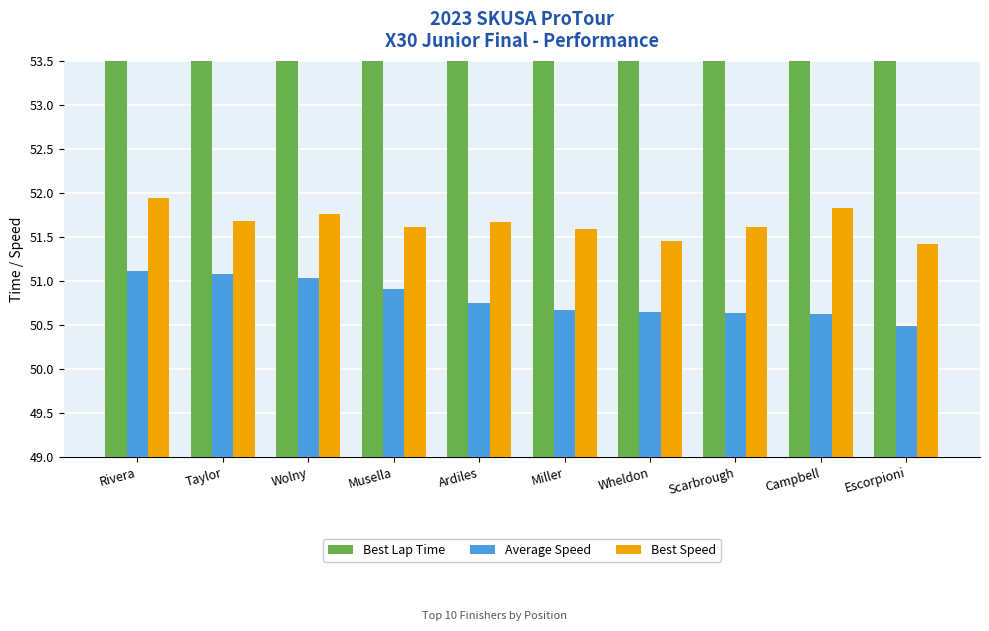

Is it true that Best Lap Time equals 78.0 at Taylor?

False